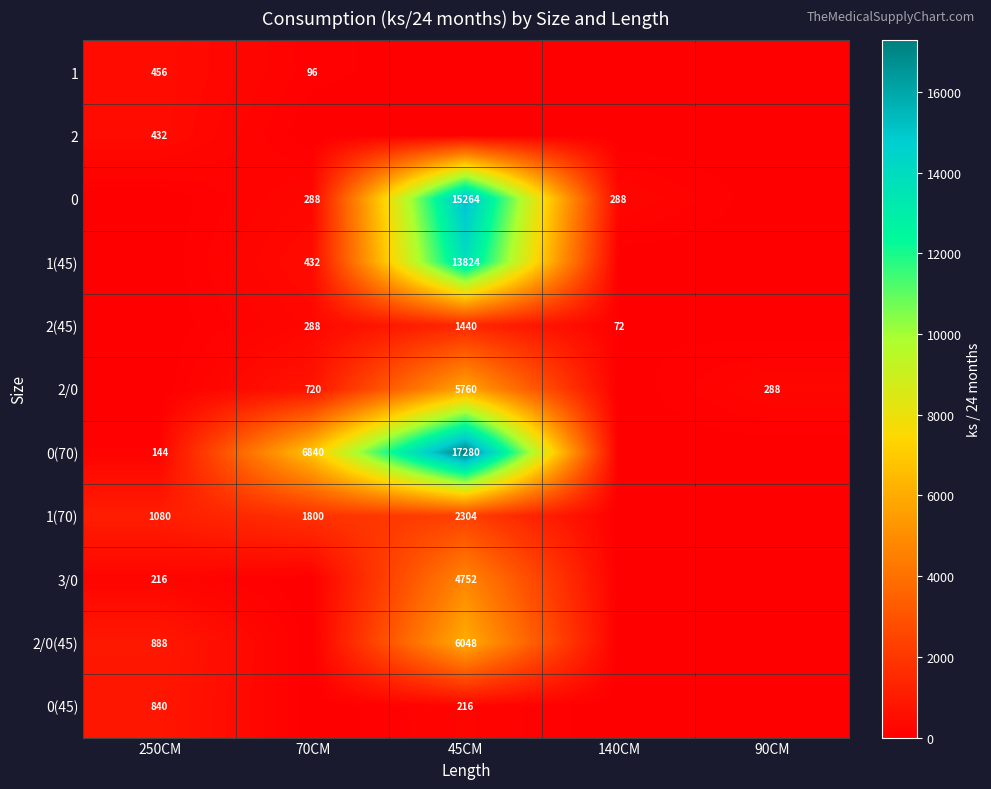

Count the number of categories in the chart.

5